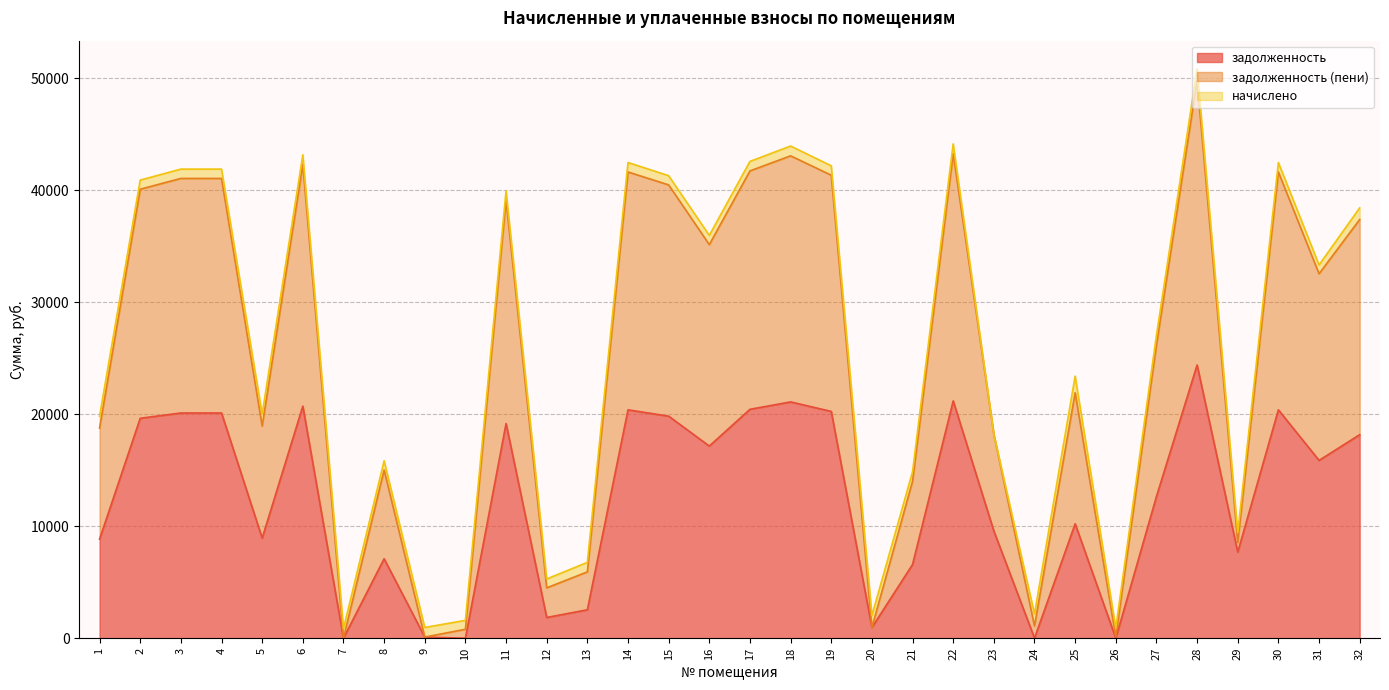

At which category is the sum across all series the highest?

28